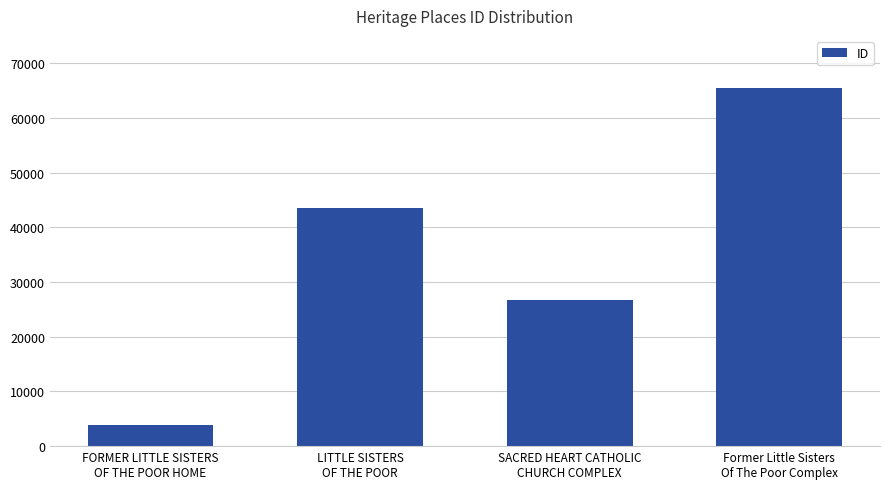

What is the sum of all values?

139498